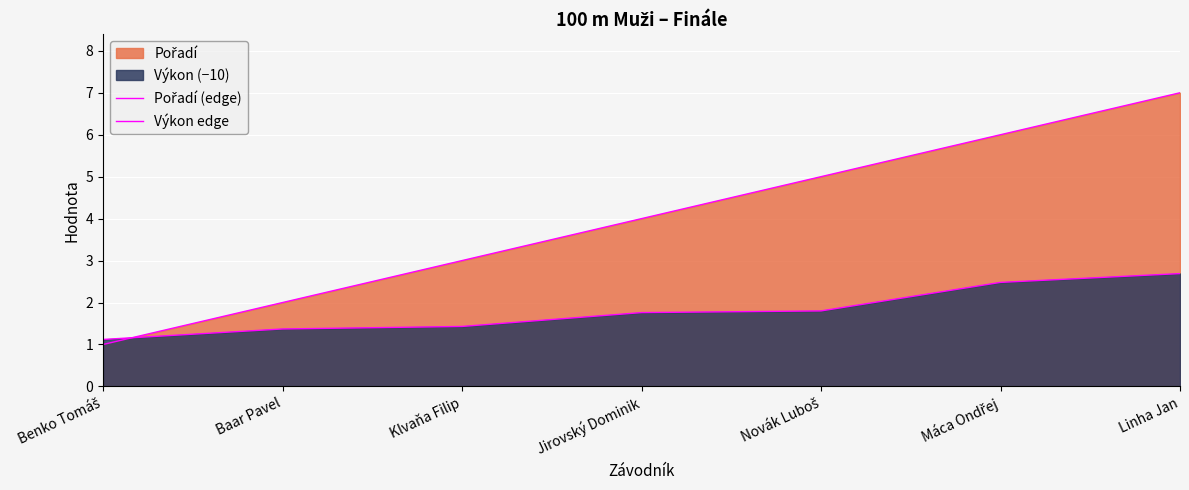

Count the number of data series in this chart.

2